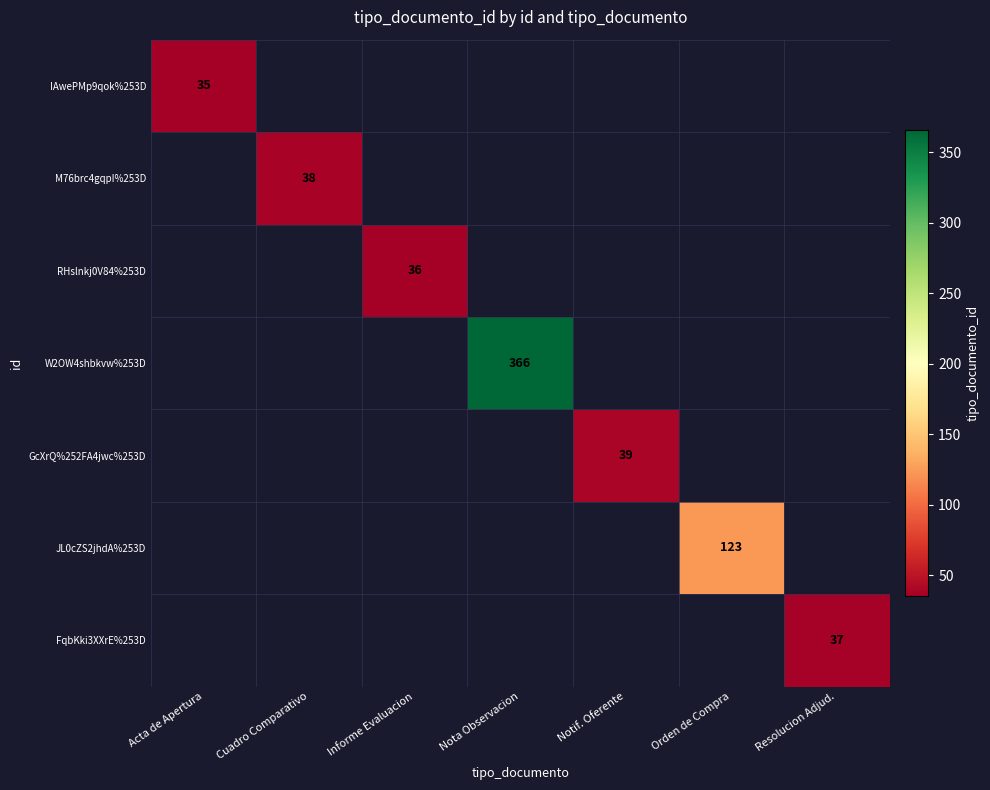

The value of RHslnkj0V84%253D at Informe Evaluacion is 63. True or false?

False